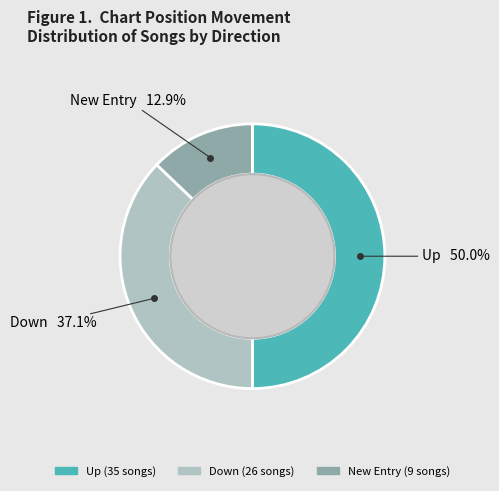

Count the number of slices in the pie.

3